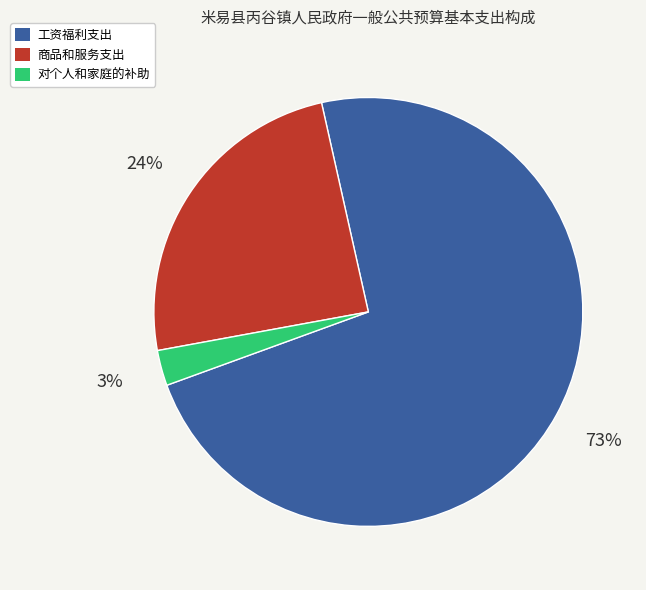

Is the sum of 工资福利支出 and 对个人和家庭的补助 greater than half?

Yes